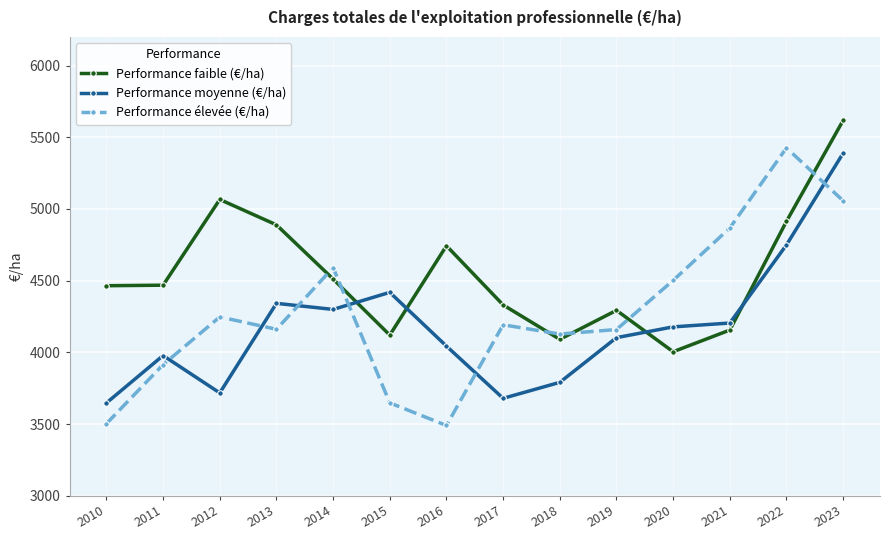

What is the sum of the Performance élevée (€/ha) values at 2021 and 2022?

10293.8